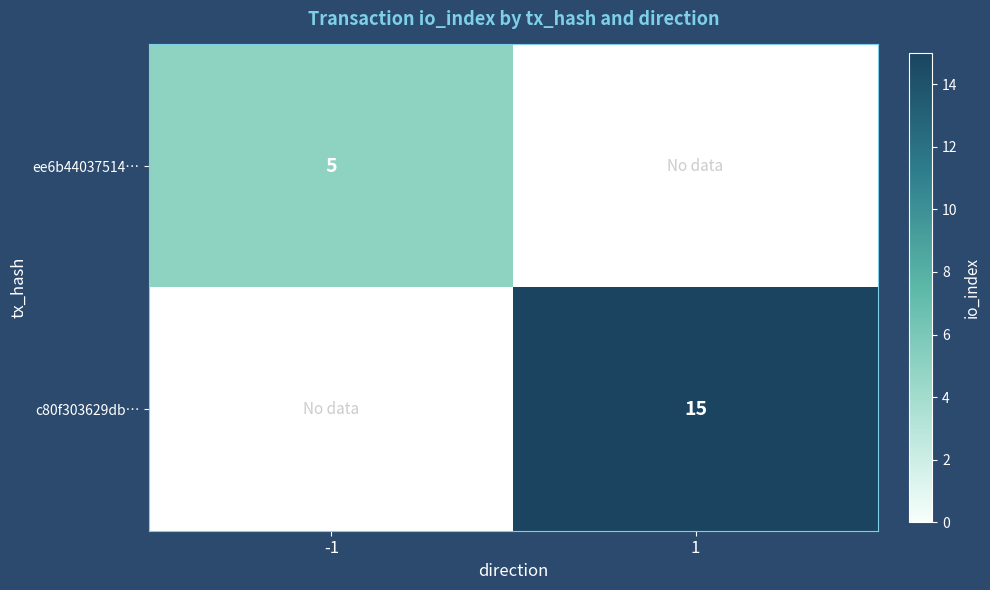

Is it true that ee6b44037514… equals 3 at -1?

False